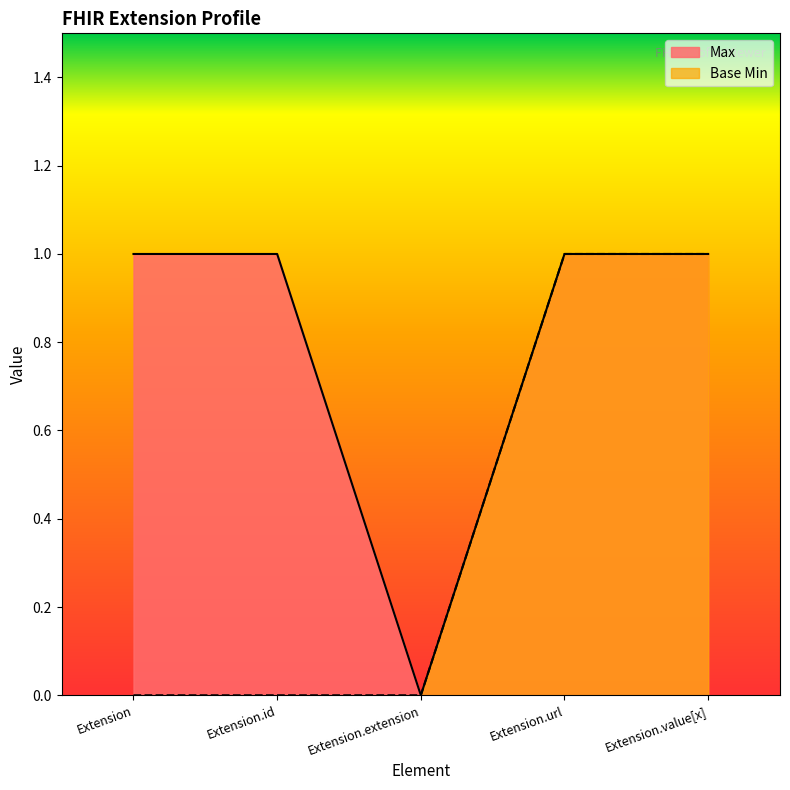

What is the average value of the Max series?

1